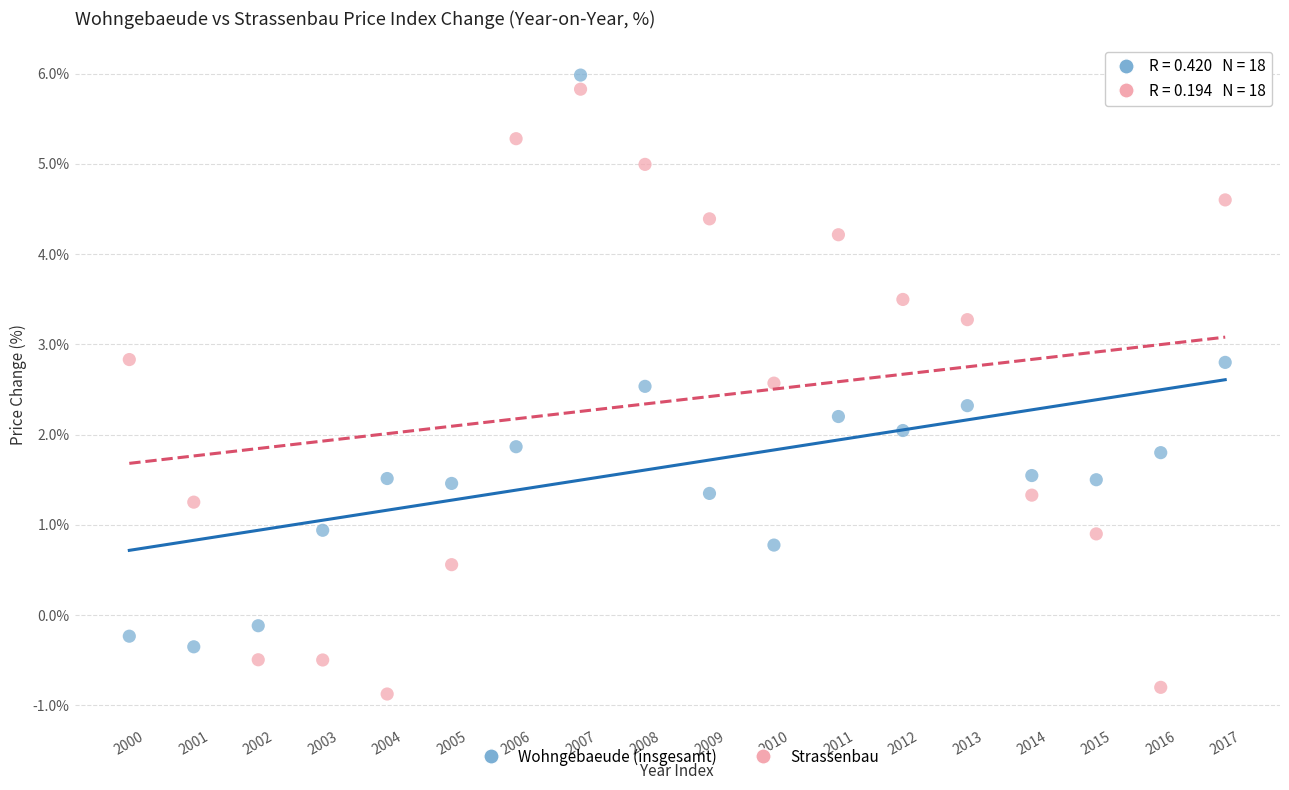

Across all data points, what is the range of Y values (max minus min)?

6.9